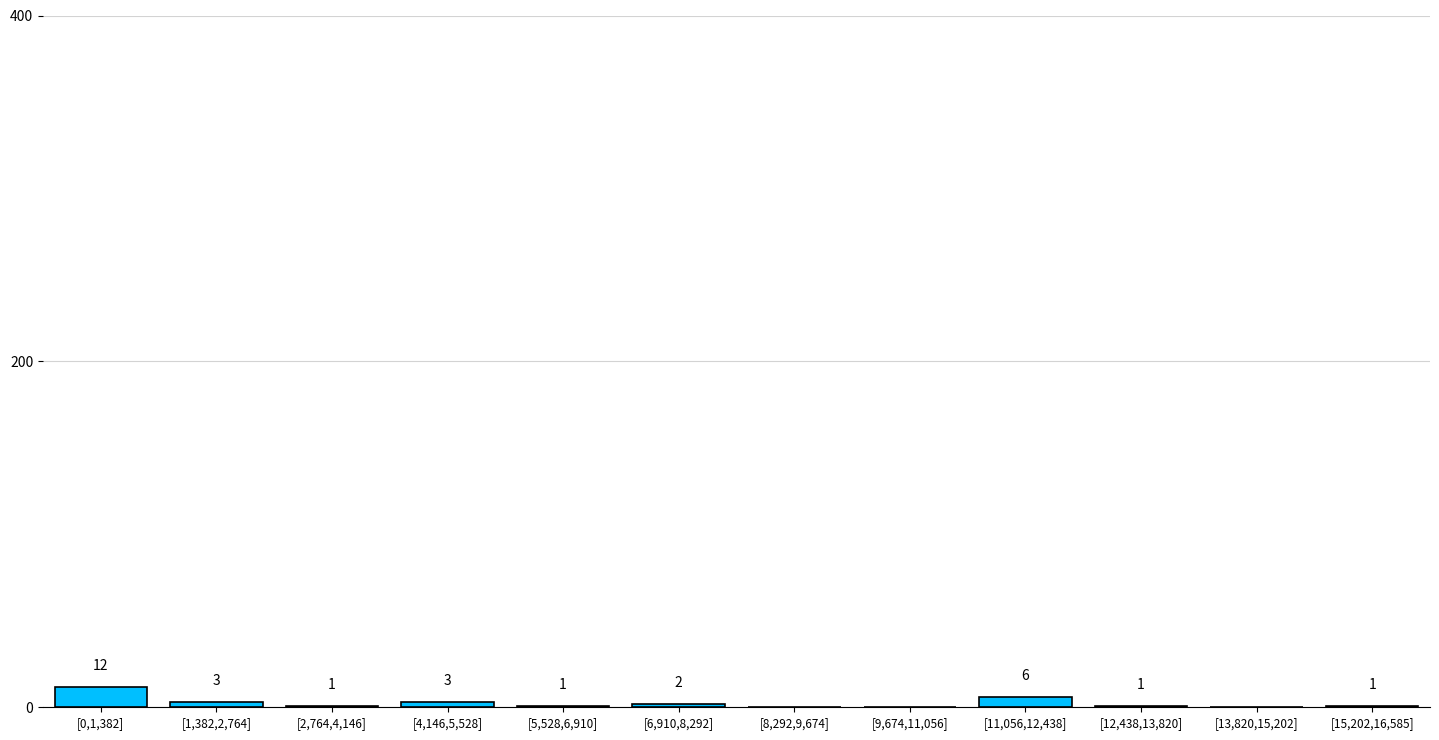

Which label corresponds to the largest value in the chart?

[0,1,382]